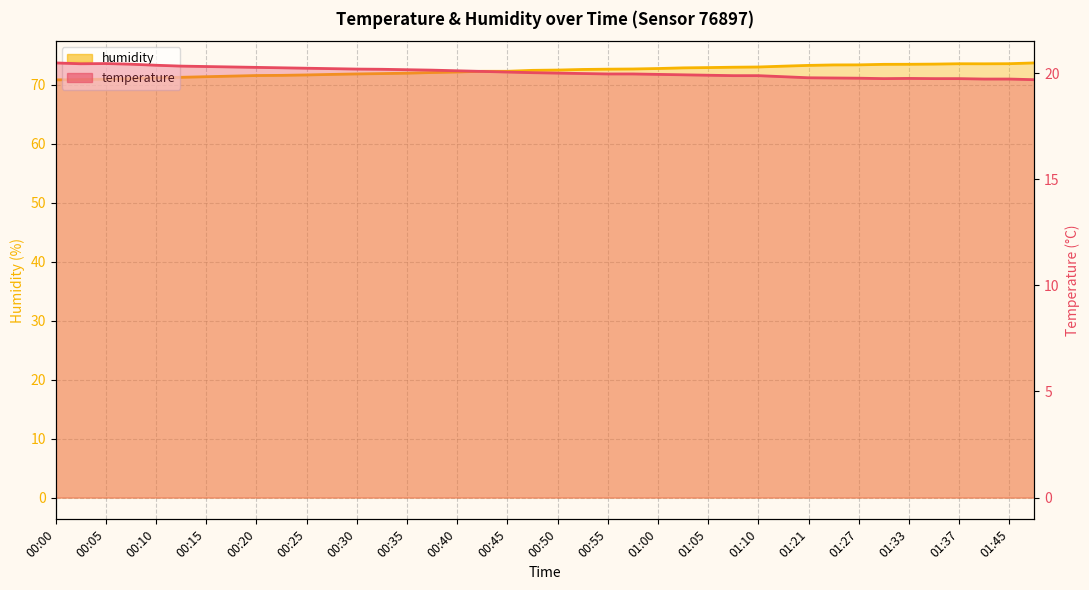

Reading right to left, what are all the values shown in this chart?

temperature: 01:52=19.7	01:45=19.7	01:40=19.7	01:37=19.7	01:35=19.7	01:33=19.8	01:30=19.7	01:27=19.8	01:24=19.8	01:21=19.8	01:15=19.8	01:10=19.9	01:07=19.9	01:05=19.9	01:02=19.9	01:00=19.9	00:57=20.0	00:55=20.0	00:52=20.0	00:50=20.0	00:47=20.0	00:45=20.1	00:42=20.1	00:40=20.1	00:37=20.1	00:35=20.2	00:32=20.2	00:30=20.2	00:27=20.2	00:25=20.2	00:23=20.2	00:20=20.3	00:18=20.3	00:15=20.3	00:13=20.3	00:10=20.4	00:08=20.4	00:05=20.4	00:03=20.4	00:00=20.5
humidity: 01:52=73.7	01:45=73.6	01:40=73.6	01:37=73.6	01:35=73.5	01:33=73.5	01:30=73.5	01:27=73.4	01:24=73.4	01:21=73.3	01:15=73.2	01:10=73.0	01:07=73.0	01:05=73.0	01:02=72.9	01:00=72.8	00:57=72.7	00:55=72.7	00:52=72.6	00:50=72.5	00:47=72.5	00:45=72.3	00:42=72.3	00:40=72.2	00:37=72.1	00:35=72.0	00:32=71.9	00:30=71.9	00:27=71.8	00:25=71.7	00:23=71.6	00:20=71.6	00:18=71.5	00:15=71.4	00:13=71.3	00:10=71.2	00:08=71.1	00:05=71.0	00:03=70.9	00:00=70.9